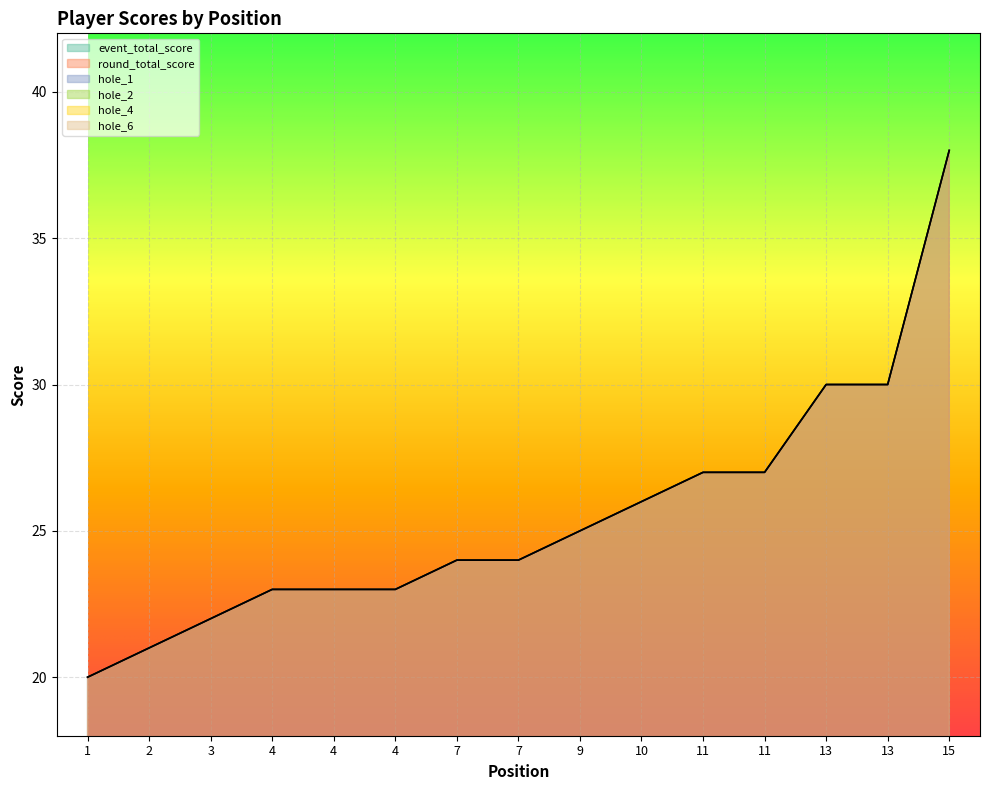

What is the difference between the second highest and minimum values in the event_total_score series?

10